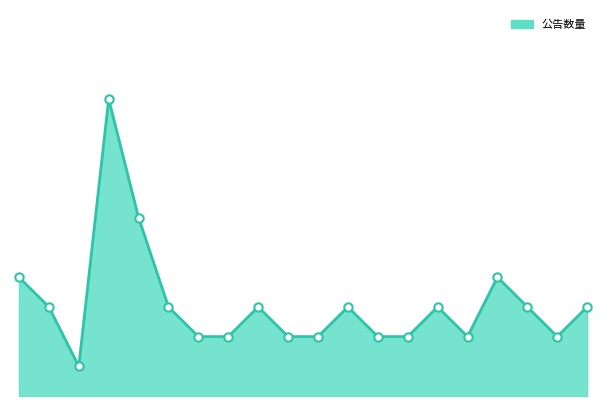

Which category has the highest value across all series?

2022-03-02